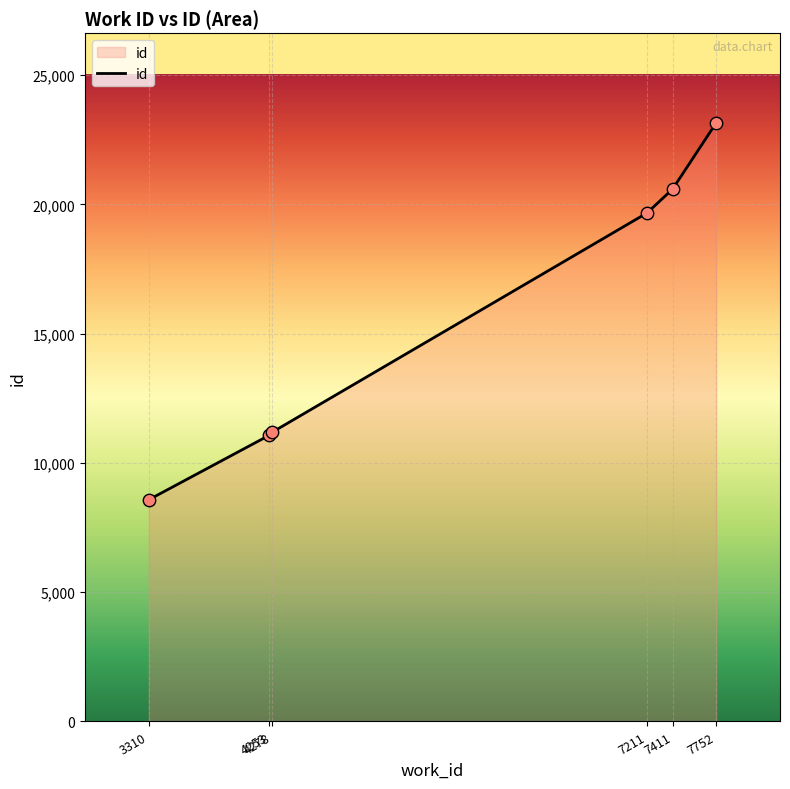

Which has a higher value, 4278 or 7752?

7752